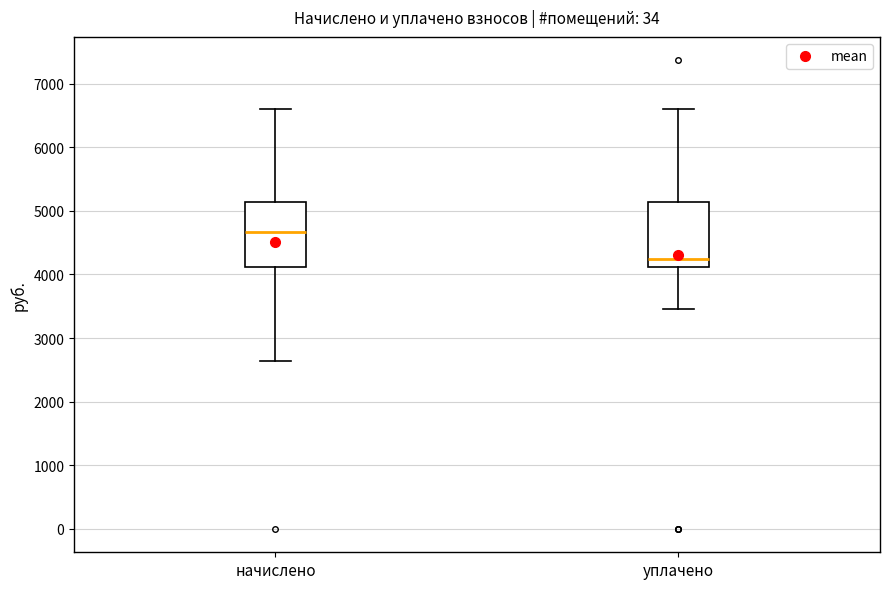

Reading left to right, transcribe this box plot: for each box, give where its median line is, the range the box spans, and where its two whiskers end, as read against the y-axis. The values are not printed on the chart, so give them approximately, as read against the axis.

начислено: median 4700, box 4100 to 5100, whiskers 2600 to 6600
уплачено: median 4200, box 4100 to 5100, whiskers 3500 to 6600